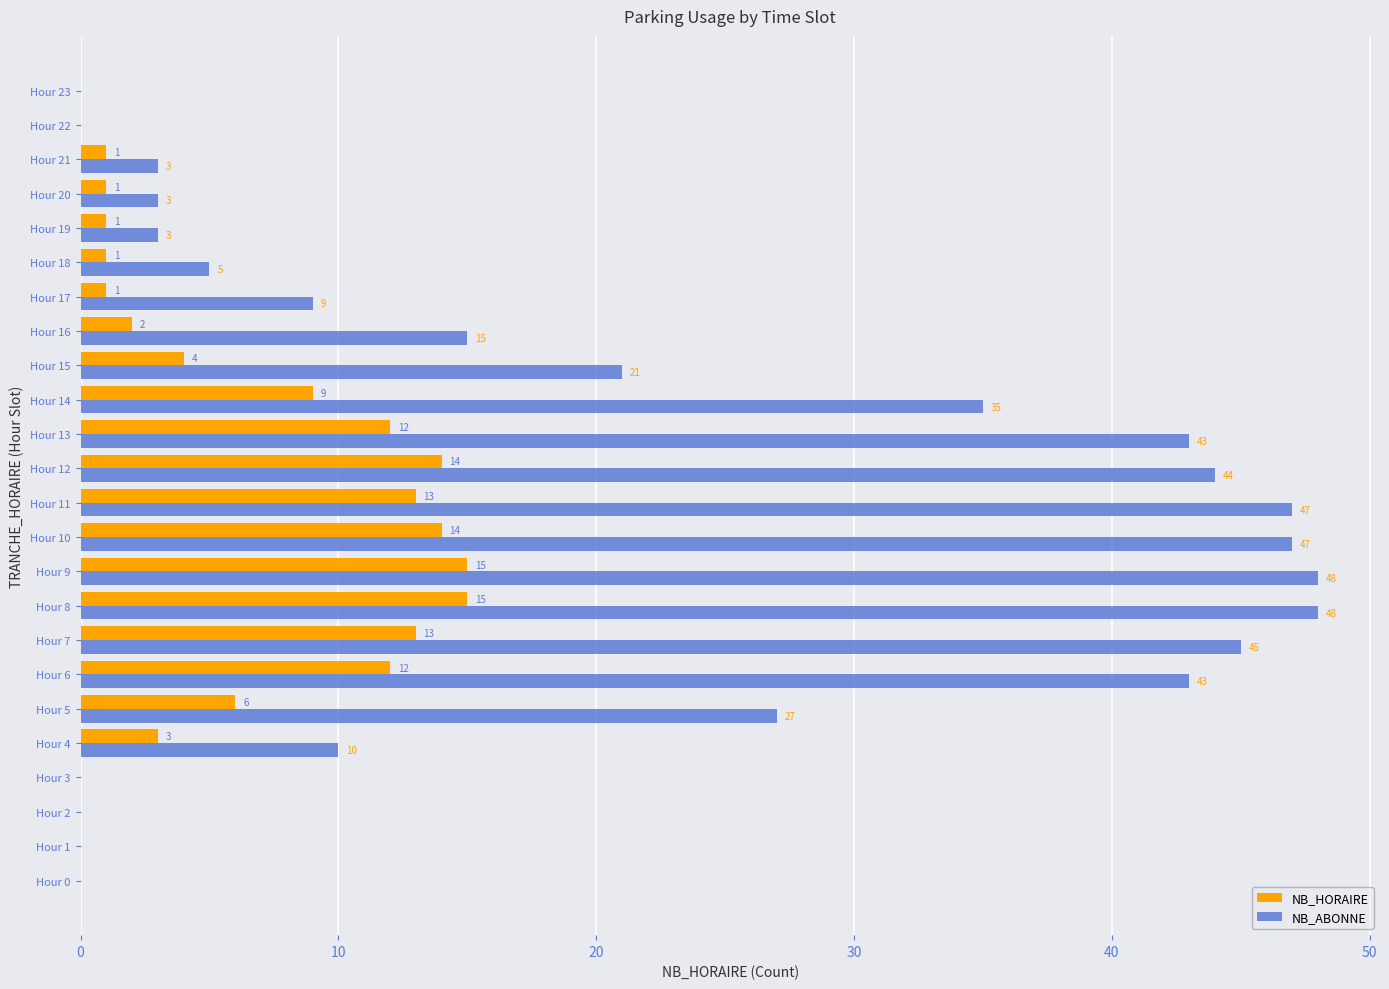

How many series are shown in this chart?

2